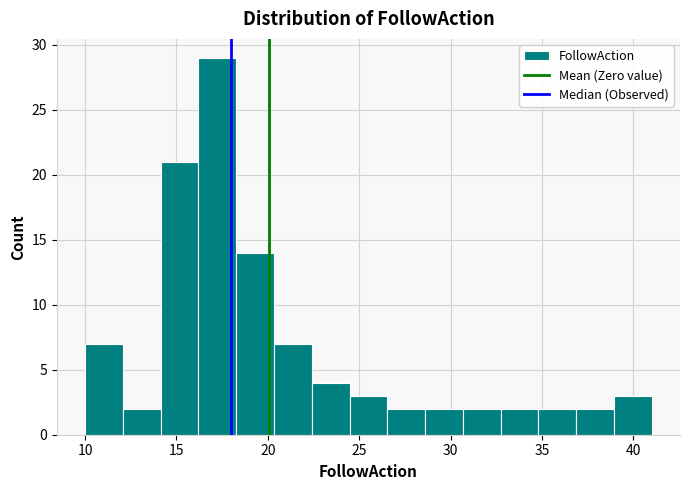

Reading left to right, transcribe this chart: for each bar, give the range it covers on the x-axis and its height. Neither the bar edges nor the heights are printed on the chart, so give them approximately, as read against the axes.

10.0 to 12.0: 7
12.0 to 14.0: 2
14.0 to 16.0: 21
16.0 to 18.5: 29
18.5 to 20.5: 14
20.5 to 22.5: 7
22.5 to 24.5: 4
24.5 to 26.5: 3
26.5 to 28.5: 2
28.5 to 30.5: 2
30.5 to 32.5: 2
32.5 to 35.0: 2
35.0 to 37.0: 2
37.0 to 39.0: 2
39.0 to 41.0: 3